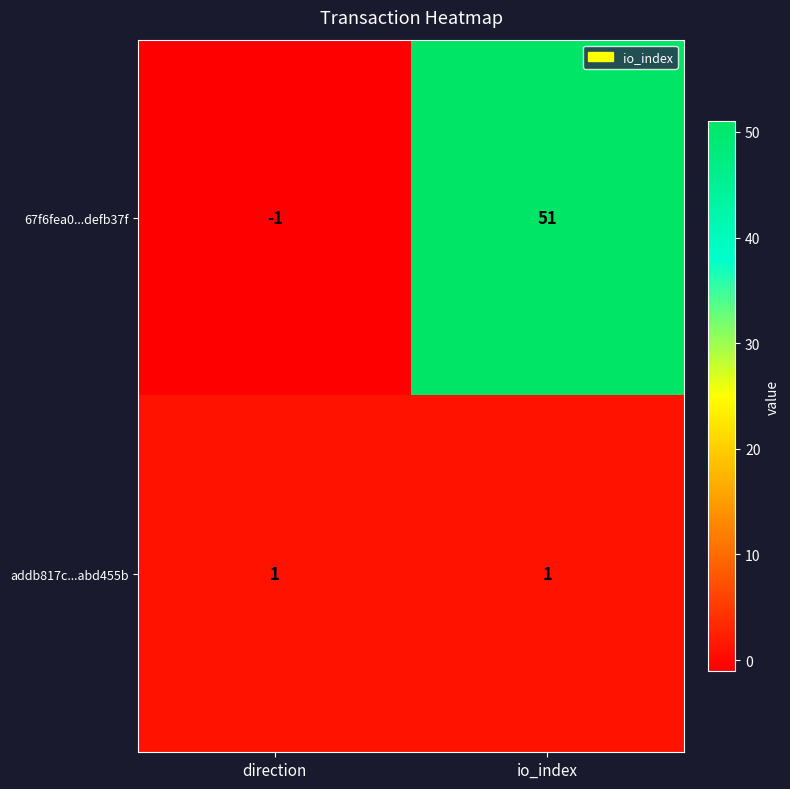

At how many categories does at least one series exceed 12?

1